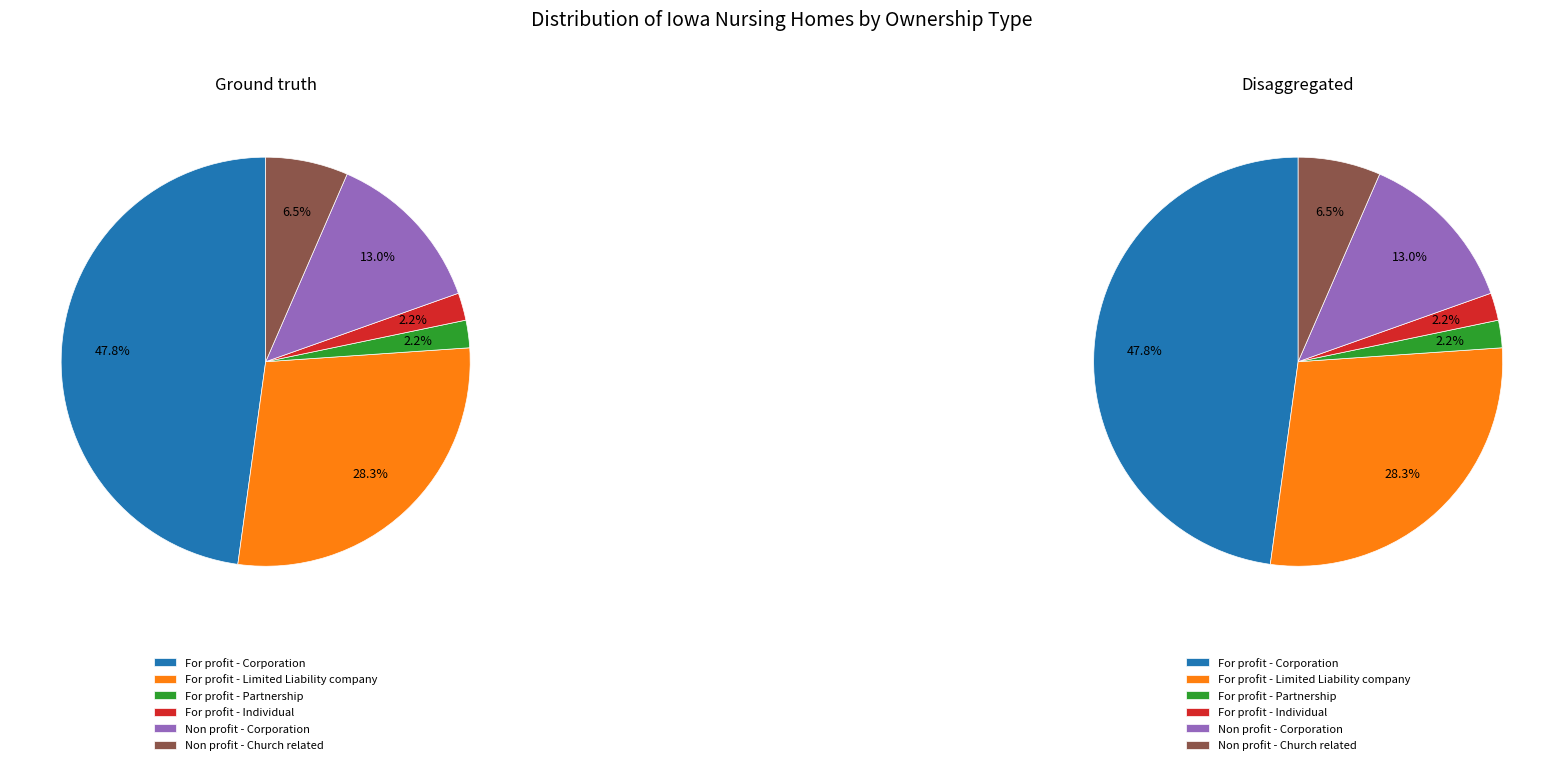

Does For profit - Partnership represent more than half of the total?

No